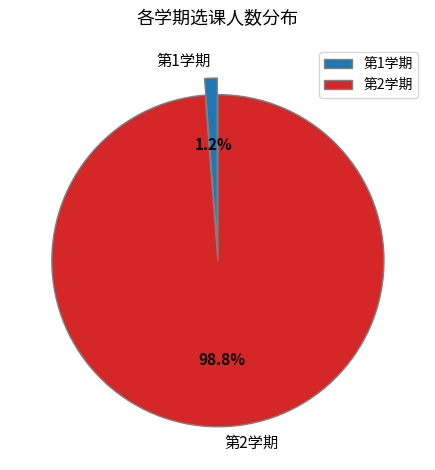

Rank the categories by value from lowest to highest.

第1学期, 第2学期